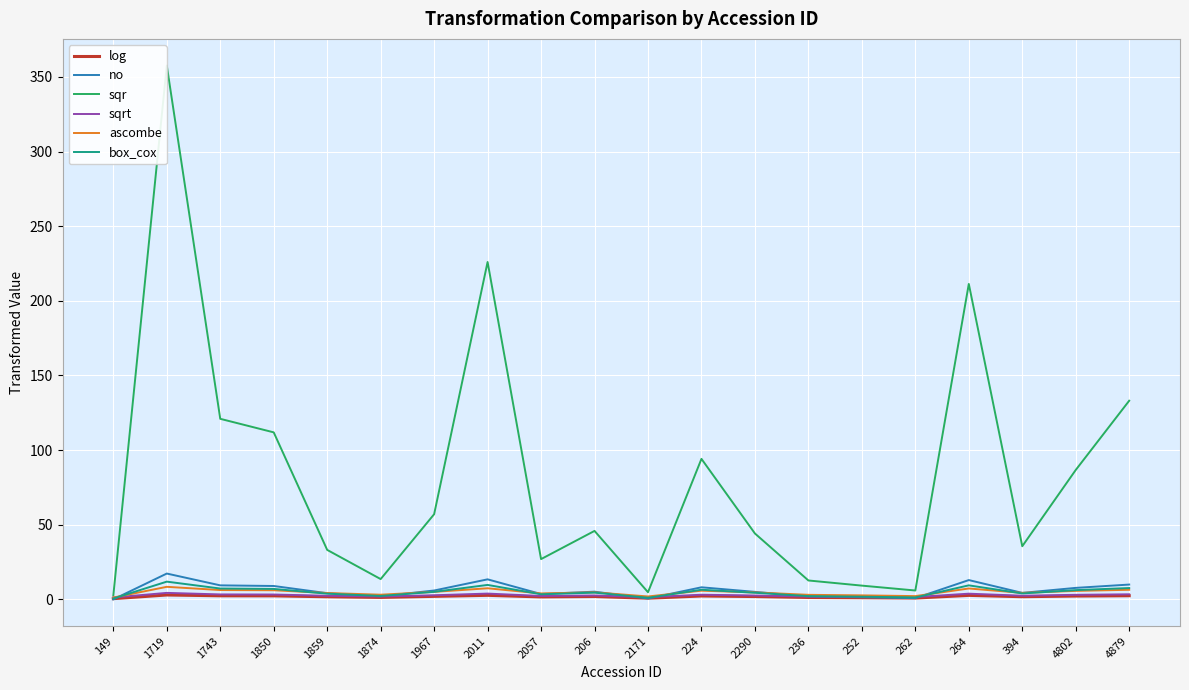

How many lines are shown in the chart?

6